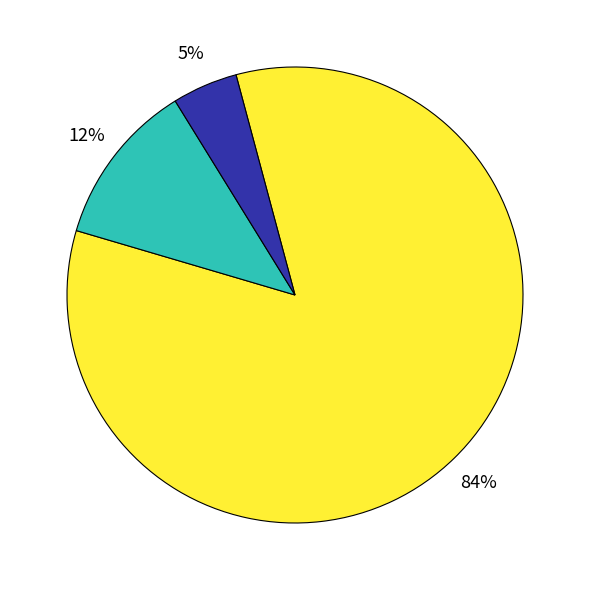

Does any single category account for the majority?

Yes